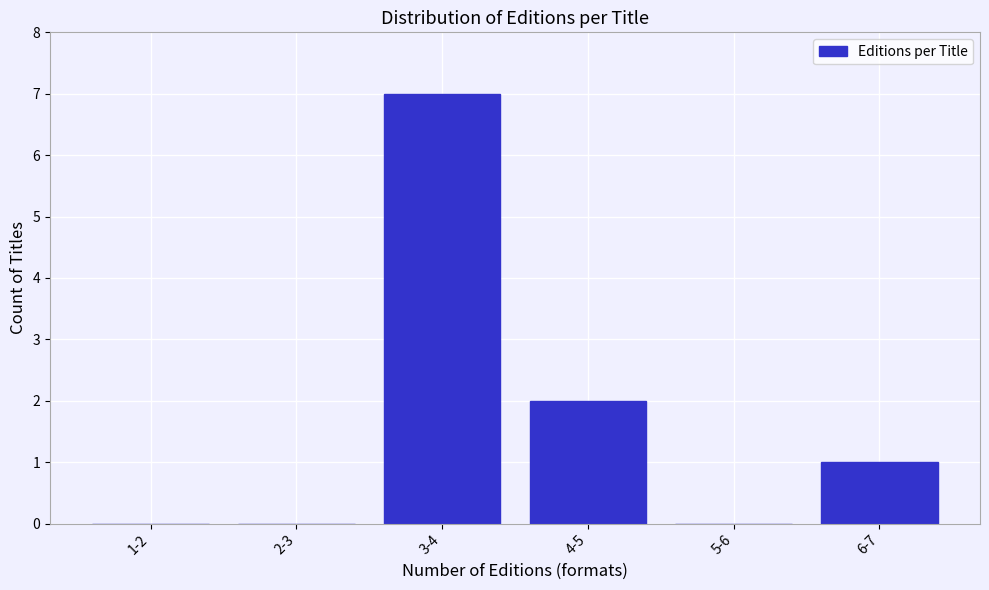

Reading right to left, extract all data points from this chart.

6-7=1	5-6=0	4-5=2	3-4=7	2-3=0	1-2=0